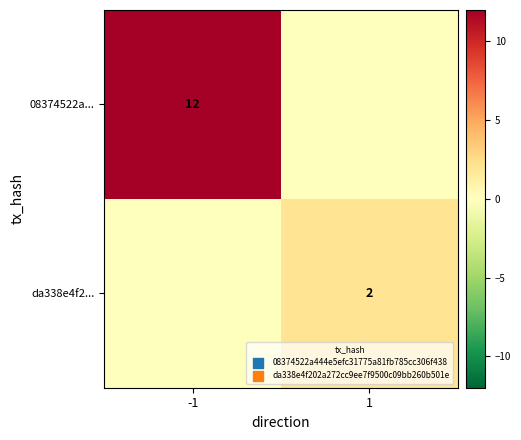

The value of 08374522a... at -1 is 12. True or false?

True